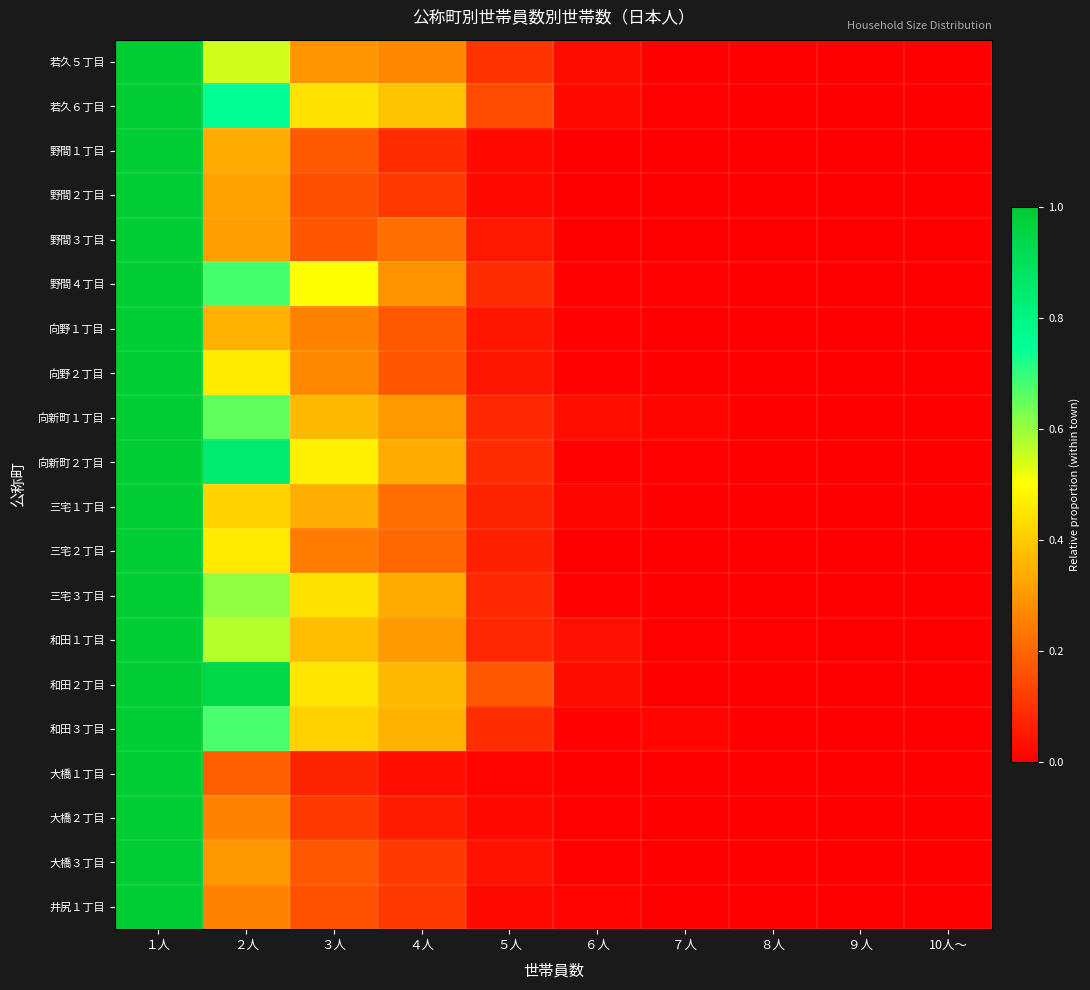

At ８人, list the series in order from largest to smallest.

和田１丁目, 野間４丁目, 三宅２丁目, 若久５丁目, 若久６丁目, 野間１丁目, 野間２丁目, 野間３丁目, 向野１丁目, 向野２丁目, 向新町１丁目, 向新町２丁目, 三宅１丁目, 三宅３丁目, 和田２丁目, 和田３丁目, 大橋１丁目, 大橋２丁目, 大橋３丁目, 井尻１丁目